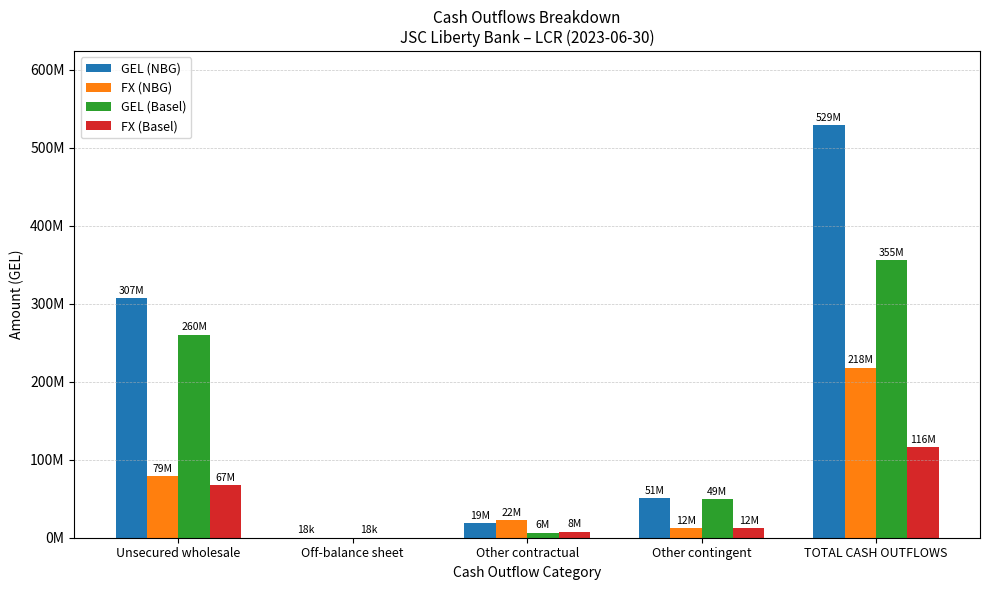

Reading left to right, list all the values displayed in this chart.

GEL (NBG): Unsecured wholesale=307248364.1	Off-balance sheet=17952.9	Other contractual=18897381.1	Other contingent=50645632.6	TOTAL CASH OUTFLOWS=528520349.9
FX (NBG): Unsecured wholesale=78707819.8	Off-balance sheet=0.0	Other contractual=22490662.6	Other contingent=11865149.8	TOTAL CASH OUTFLOWS=217965982.2
GEL (Basel): Unsecured wholesale=260395262.8	Off-balance sheet=17952.9	Other contractual=6336626.3	Other contingent=49235638.1	TOTAL CASH OUTFLOWS=355497021.4
FX (Basel): Unsecured wholesale=67442746.7	Off-balance sheet=0.0	Other contractual=7835998.5	Other contingent=12381784.8	TOTAL CASH OUTFLOWS=116023104.2